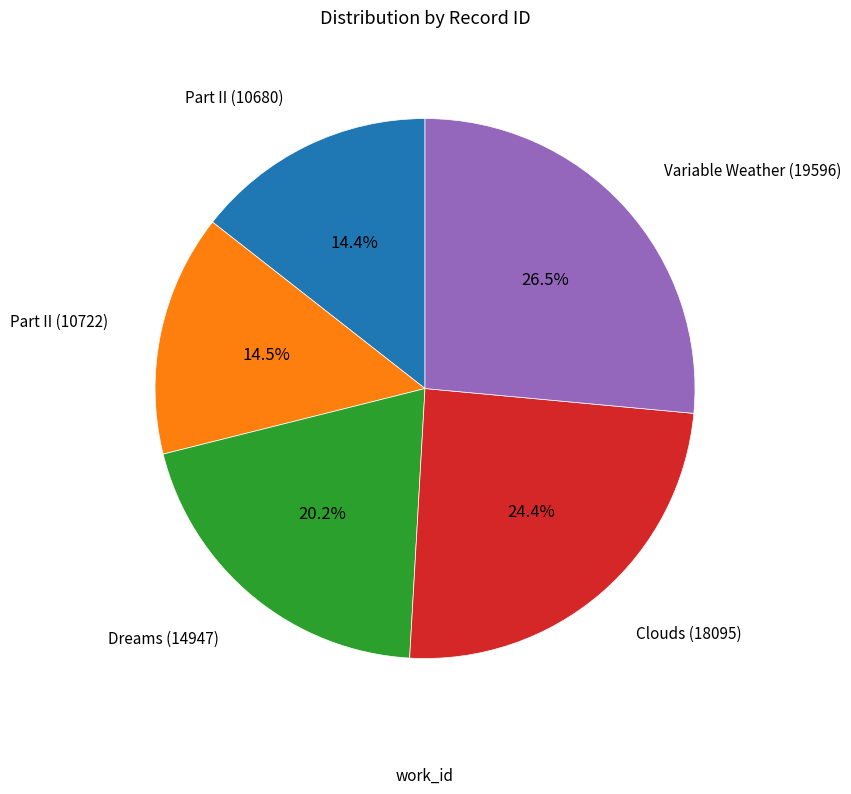

Does any single category account for the majority?

No